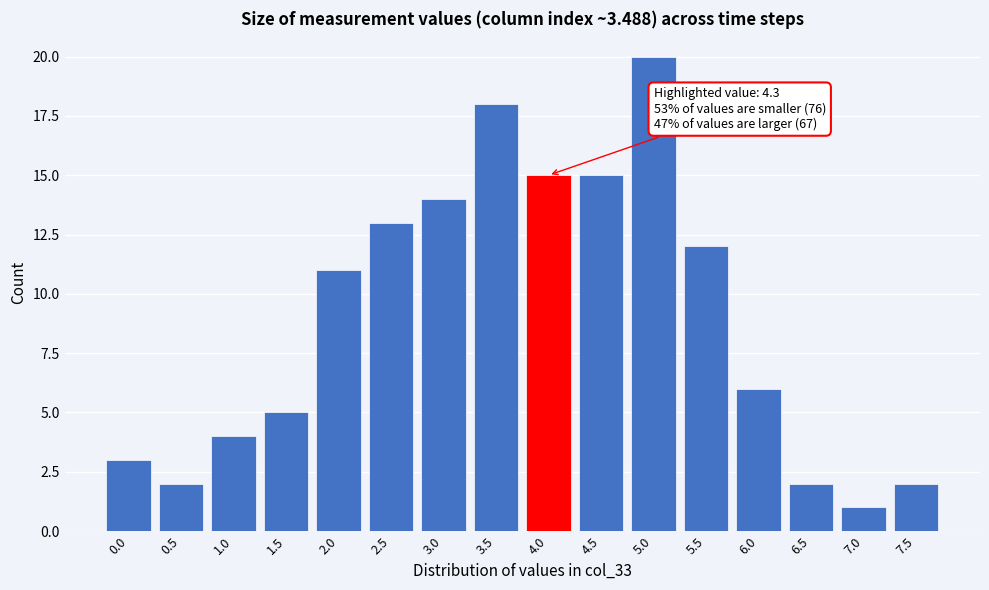

Reading left to right, list all the values displayed in this chart.

3	2	4	5	11	13	14	18	15	15	20	12	6	2	1	2